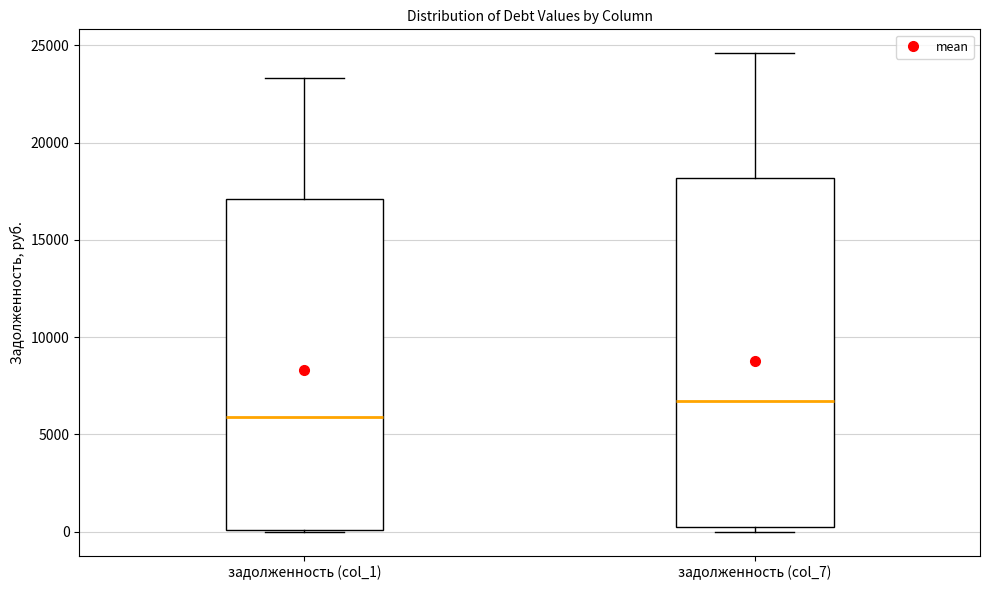

Reading left to right, transcribe this box plot: for each box, give where its median line is, the range the box spans, and where its two whiskers end, as read against the y-axis. The values are not printed on the chart, so give them approximately, as read against the axis.

задолженность (col_1): median 6000, box 0 to 17000, whiskers 0 to 23500
задолженность (col_7): median 6500, box 0 to 18000, whiskers 0 (just below the box's lower edge) to 24500